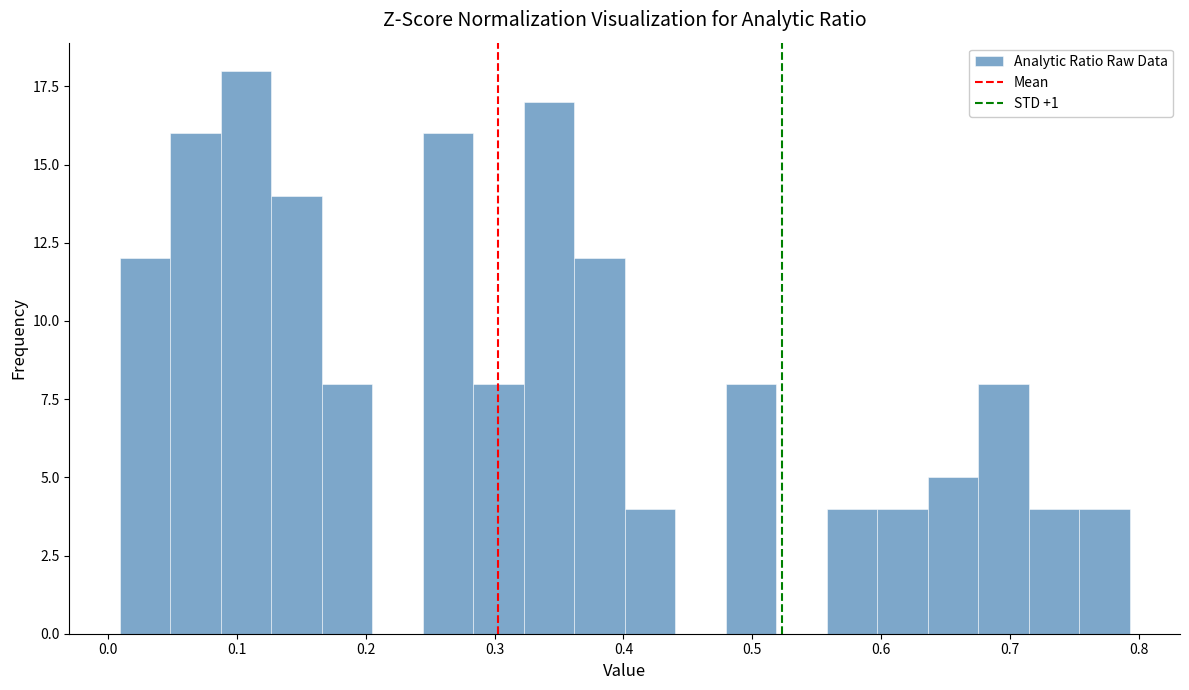

Around what value on the x-axis is the tallest bar? Give the approximate position of its centre, as read against the axis.

0.11